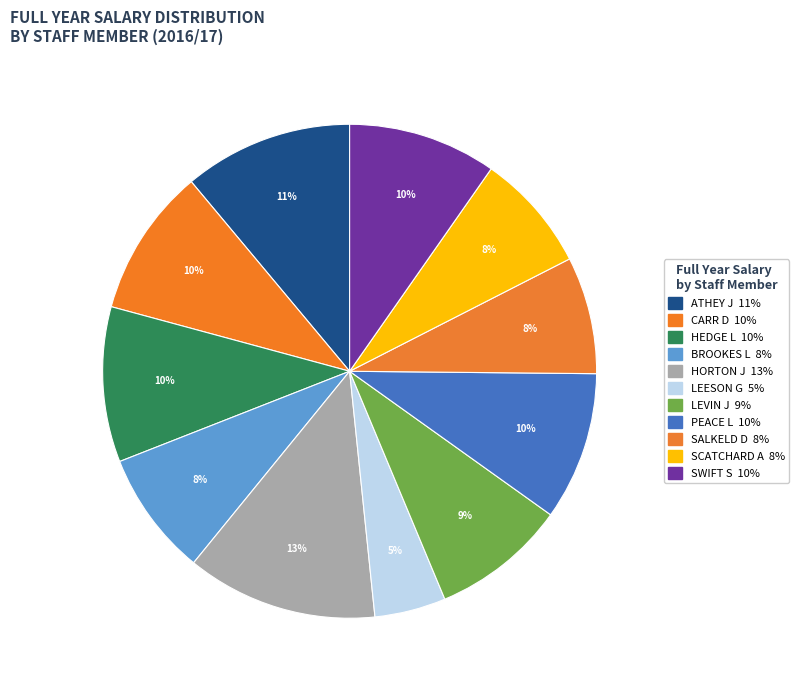

What portion of the pie excludes SALKELD D?

92.3%